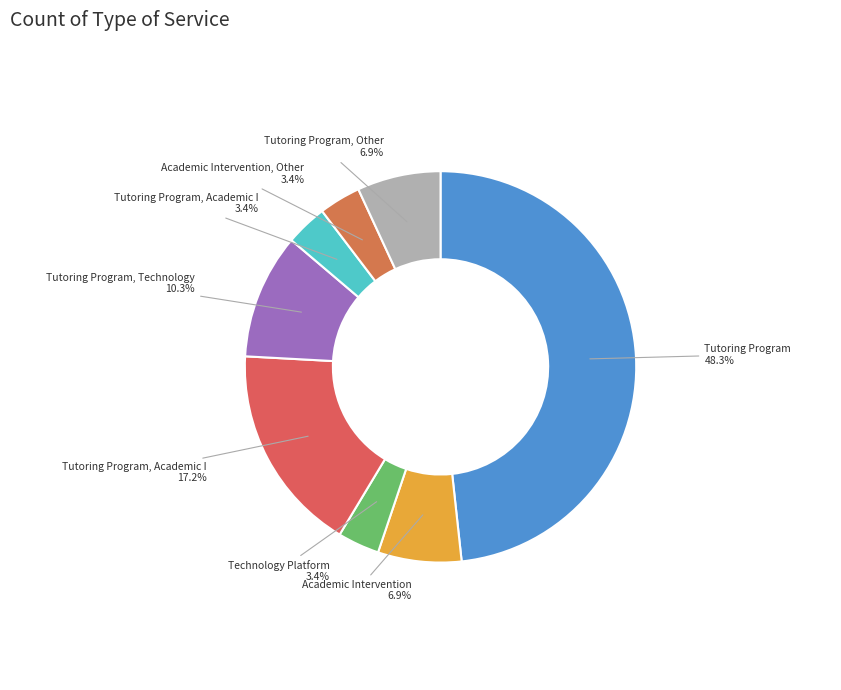

Rank the categories by value from highest to lowest.

Tutoring Program, Tutoring Program, Academic Intervention, Tutoring Program, Technology Platform, Academic Intervention, Tutoring Program, Other, Technology Platform, Tutoring Program, Academic Intervention, Other, Academic Intervention, Other